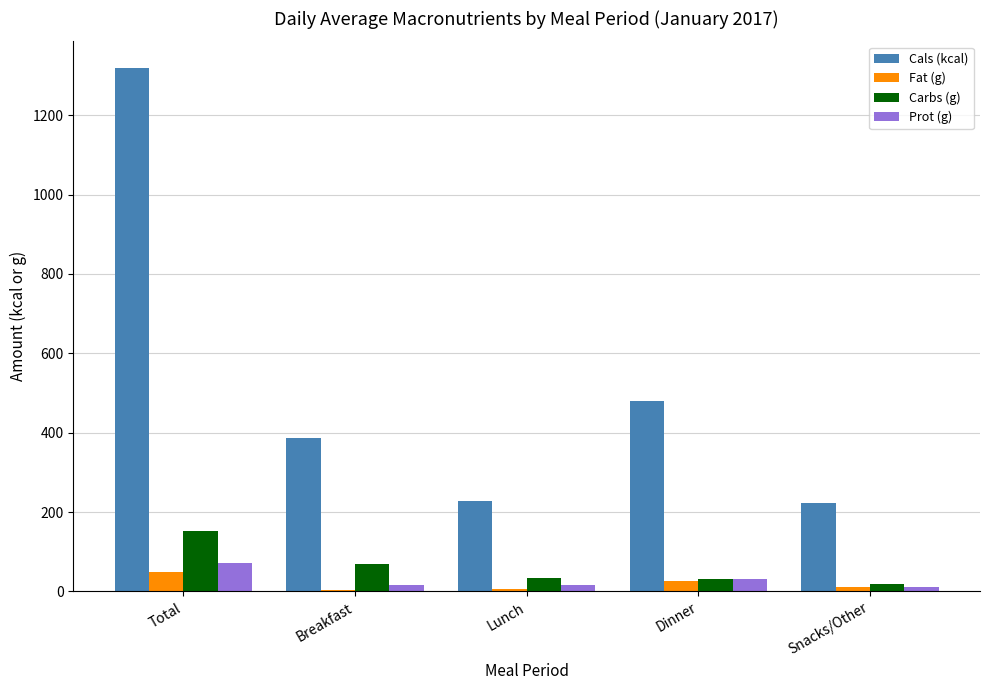

Between Total and Snacks/Other, which series saw the biggest shift?

Cals (kcal)